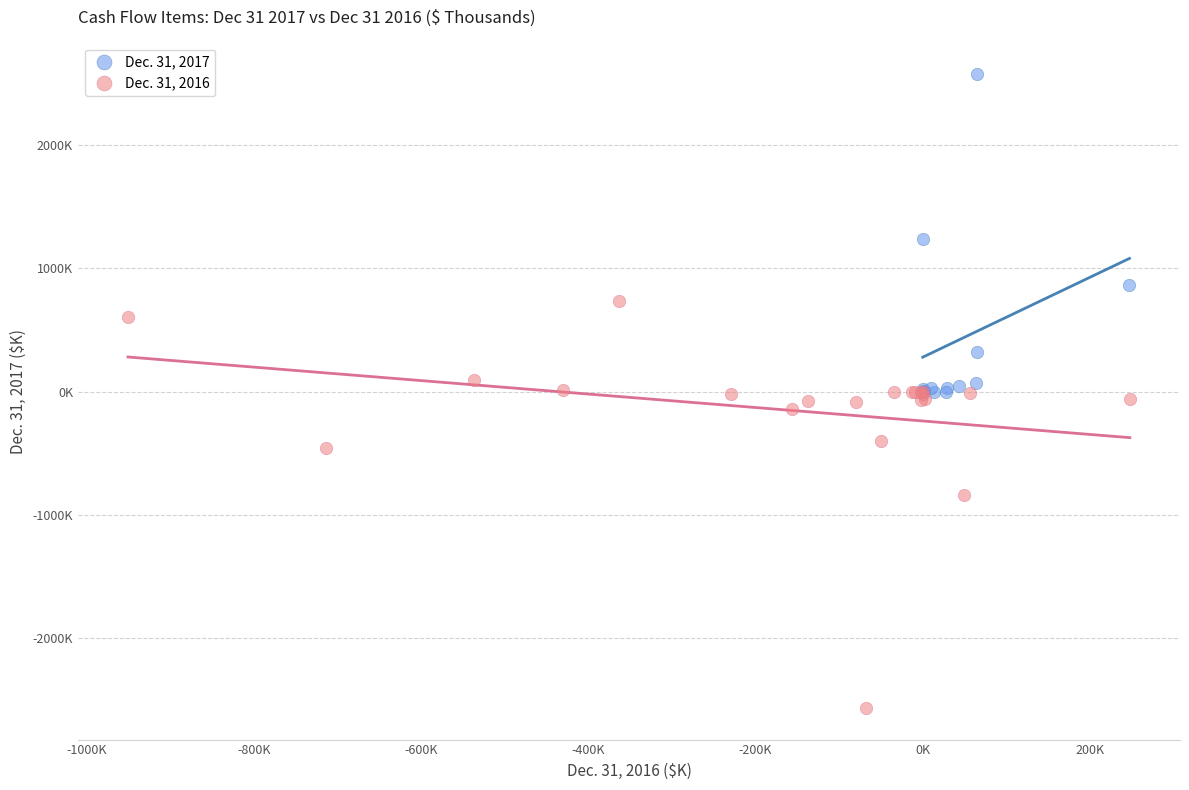

Which series has the largest Y range (max minus min)?

Dec. 31, 2016